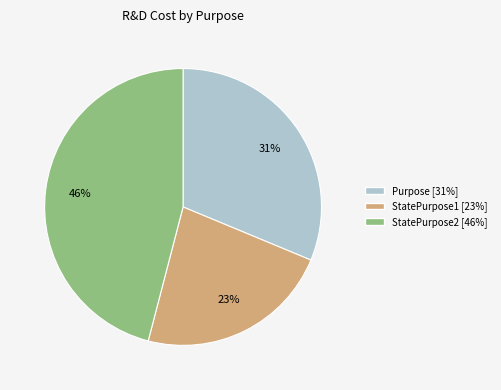

How many slices are in this pie chart?

3